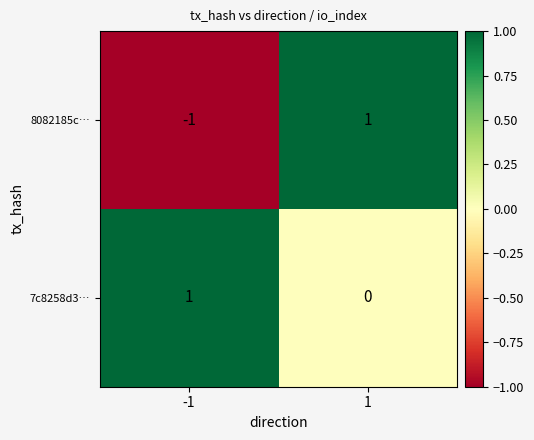

Which series has the largest range (max minus min)?

8082185c…